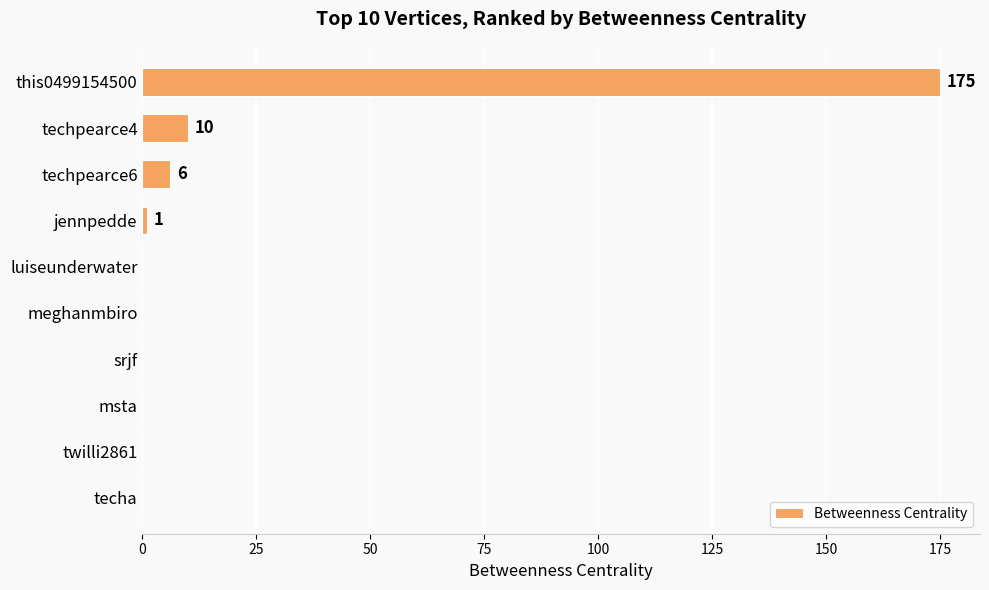

What is the sum of all values?

192